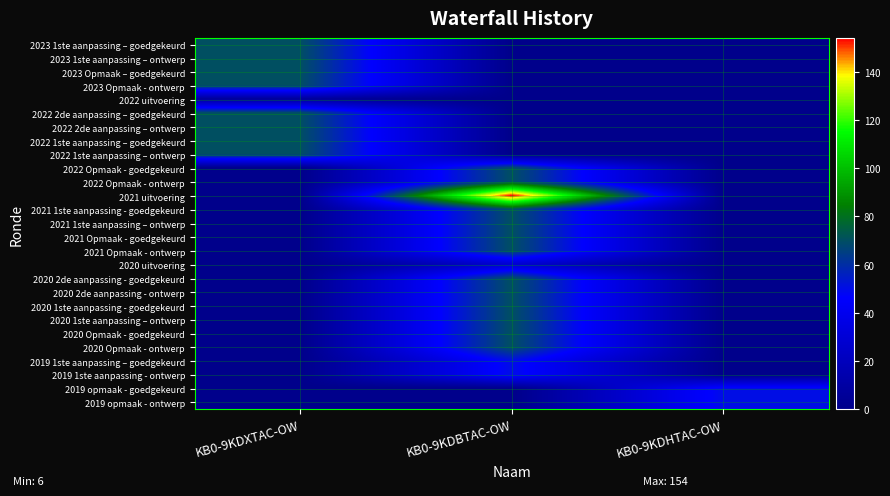

Which series has the largest total across all categories?

2021 uitvoering